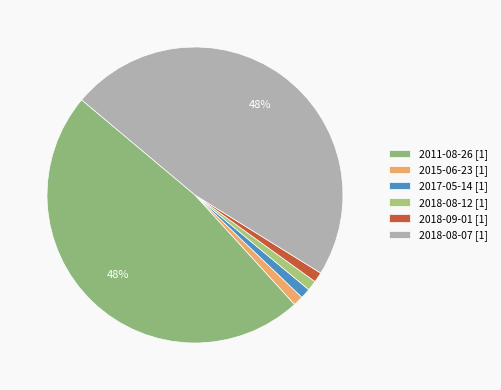

Is there any slice that represents more than half of the pie?

No